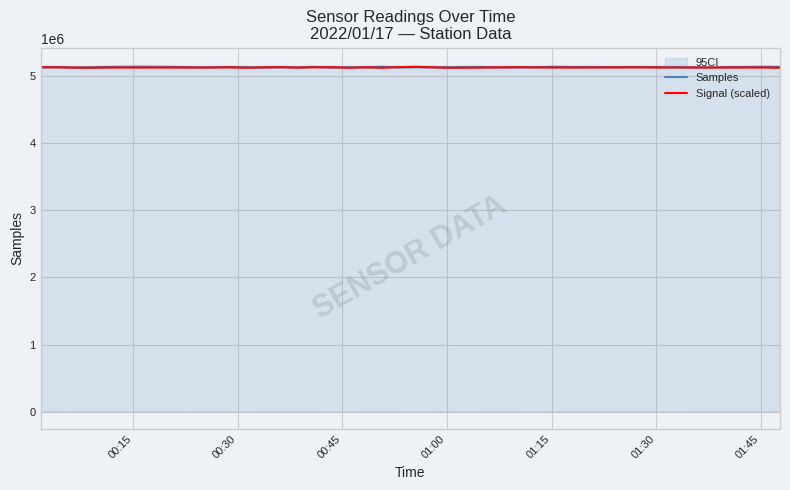

What is the highest value of the Samples series?

5132404.0